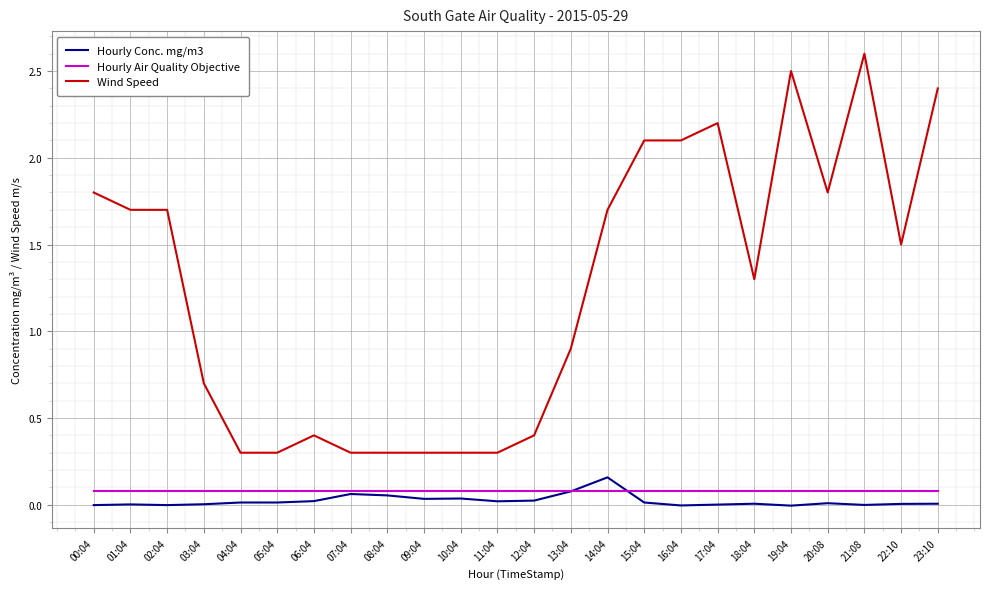

Is it true that Wind Speed equals 0.8 at 20:08?

False